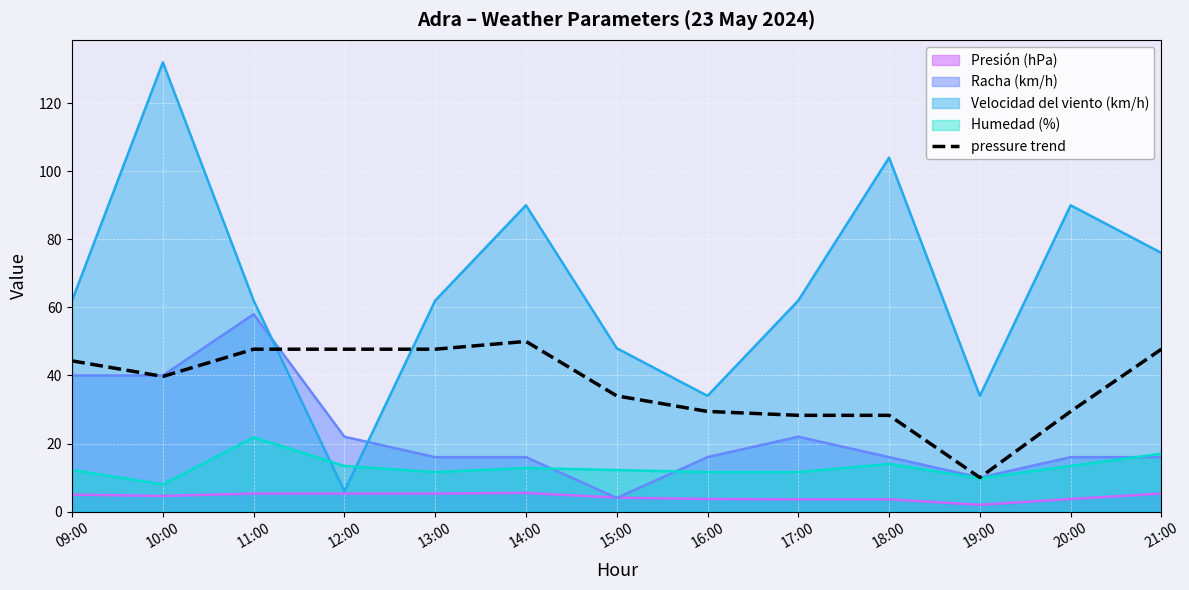

At which category does the chart reach its minimum across all series?

19:00